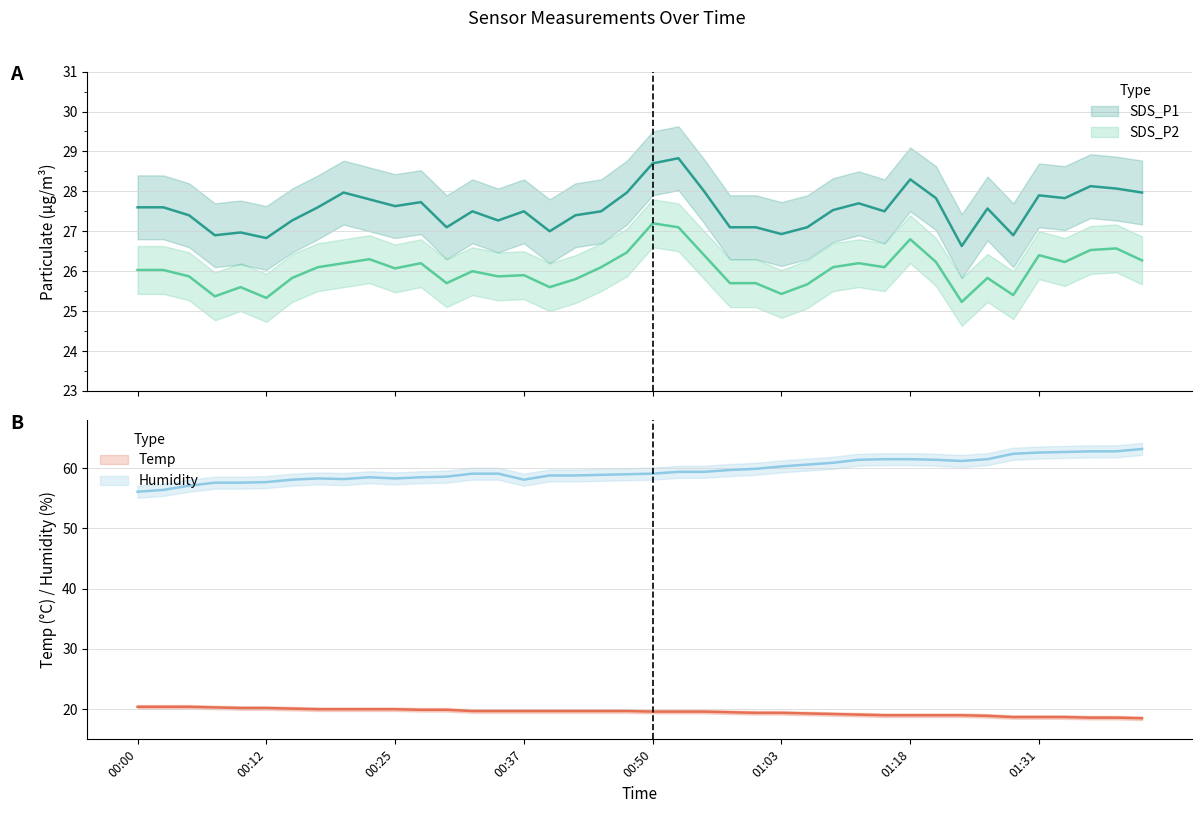

What is the difference between the Temp values at 12 and 19?

0.2